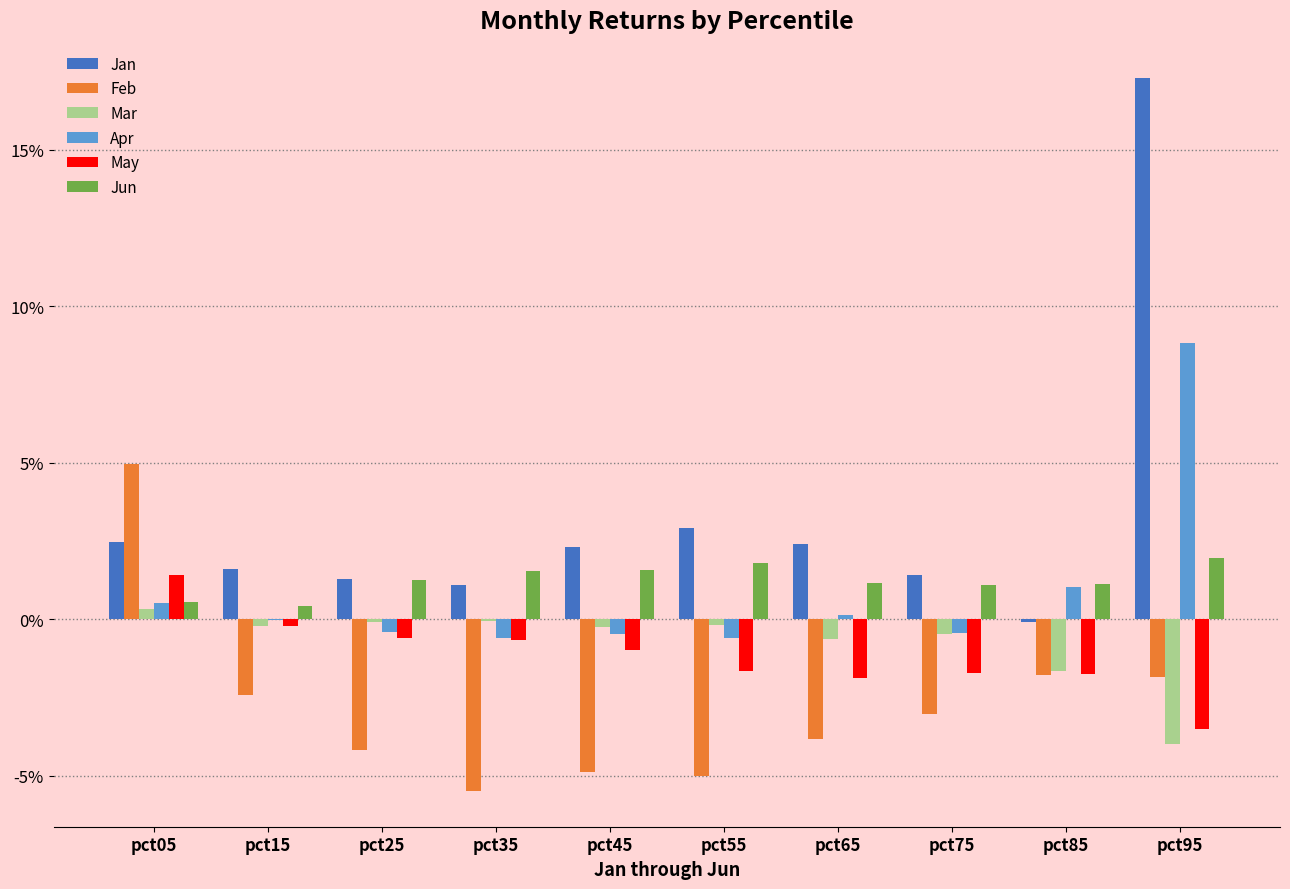

What are all the series names shown in the legend?

Jan, Feb, Mar, Apr, May, Jun